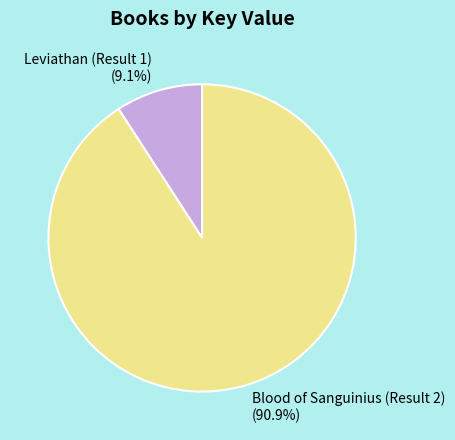

Which has a higher value, Blood of Sanguinius (Result 2) or Leviathan (Result 1)?

Blood of Sanguinius (Result 2)